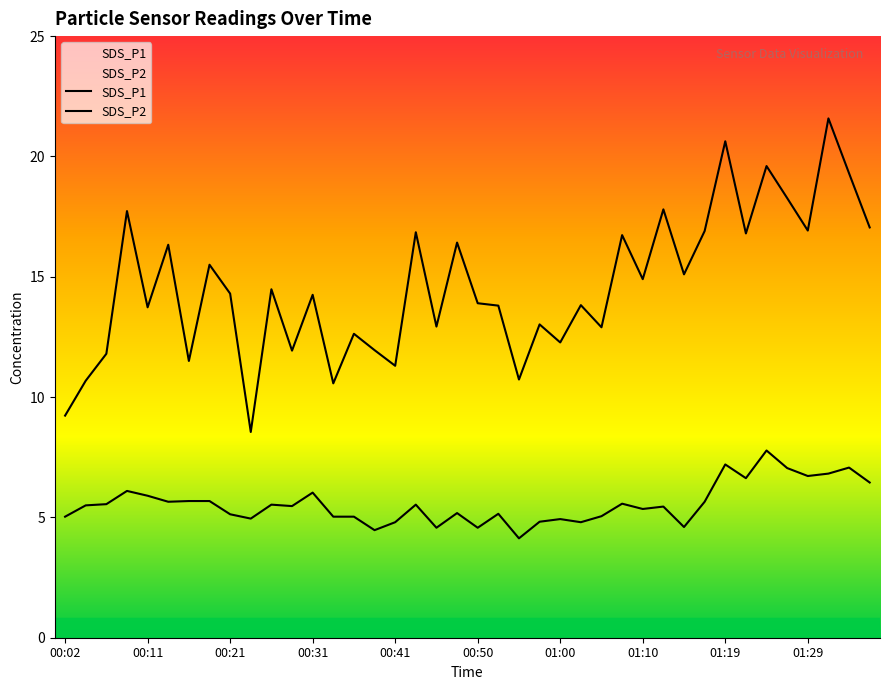

What is the smallest value displayed?

4.1